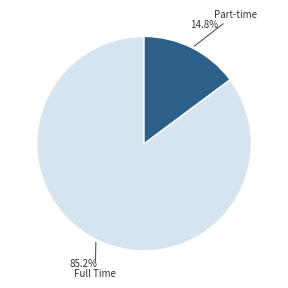

Is there a majority slice in this chart?

Yes